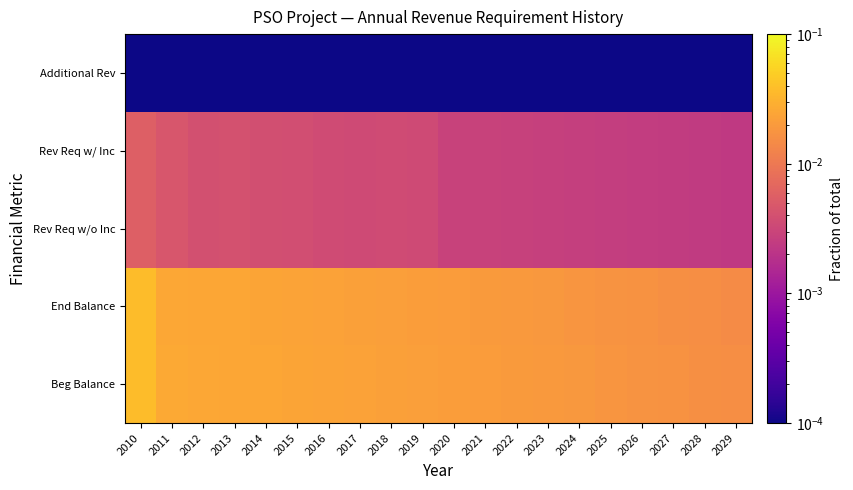

Between 2026 and 2010, which is larger?

2010